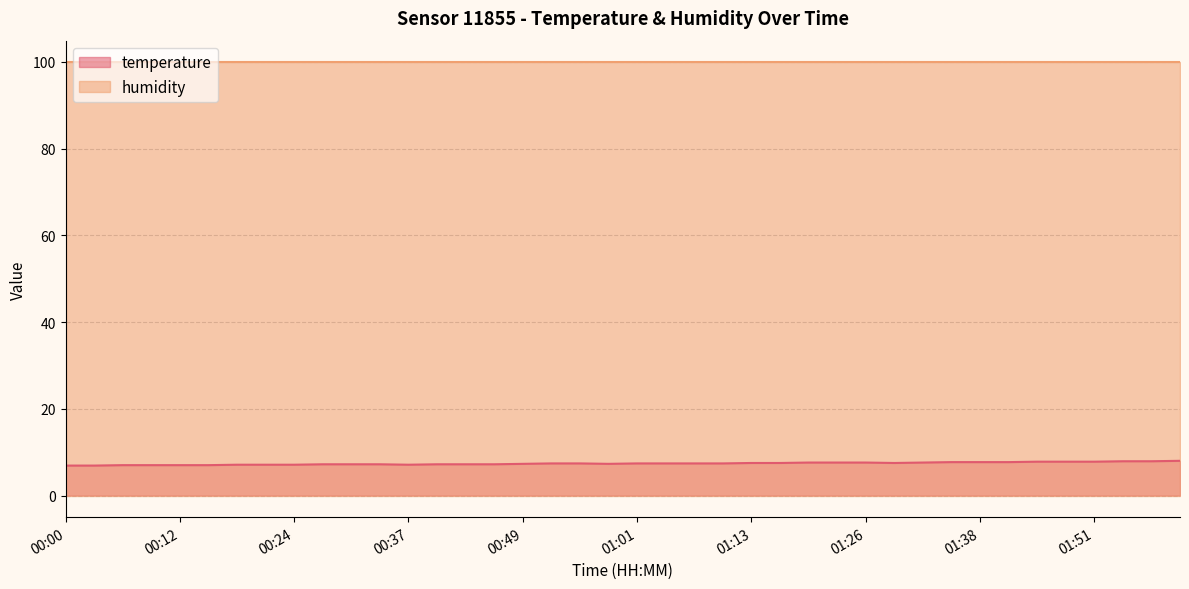

Which label corresponds to the largest value in the chart?

02:00